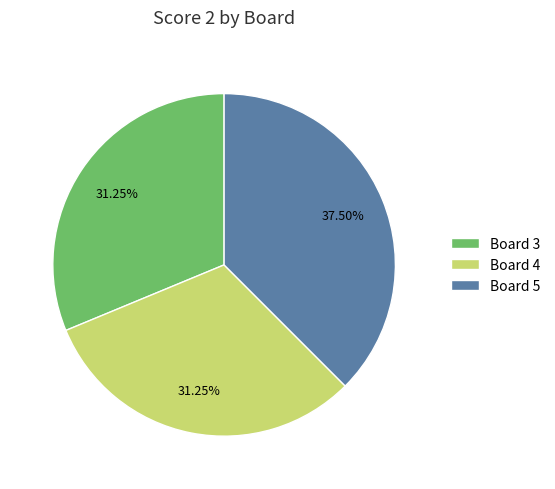

To the nearest percent, what is the difference between the largest and smallest slice percentages?

6%